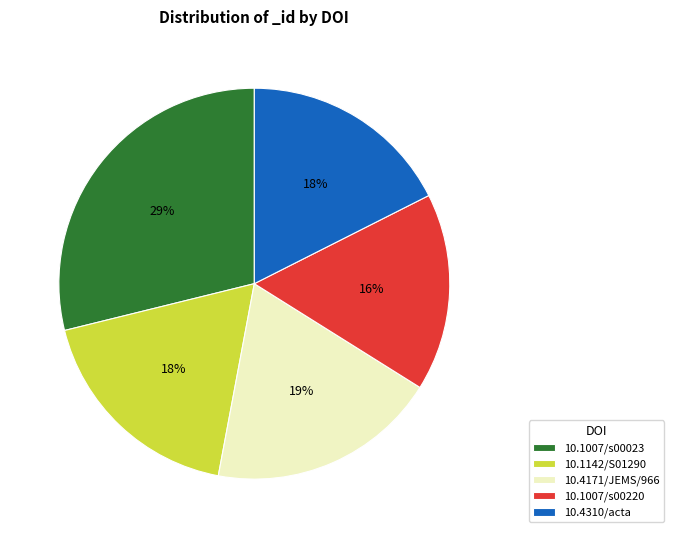

What is the ratio of the value at 10.1142/S01290 to the value at 10.1007/s00220?

1.1